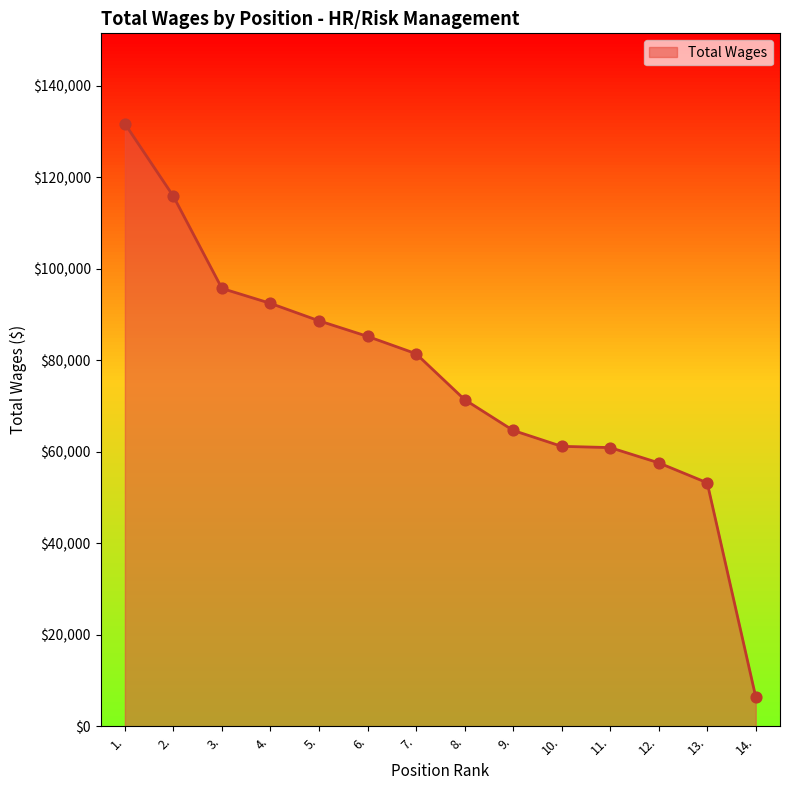

Approximately how many times larger is the value at 13. compared to 11.?

0.9